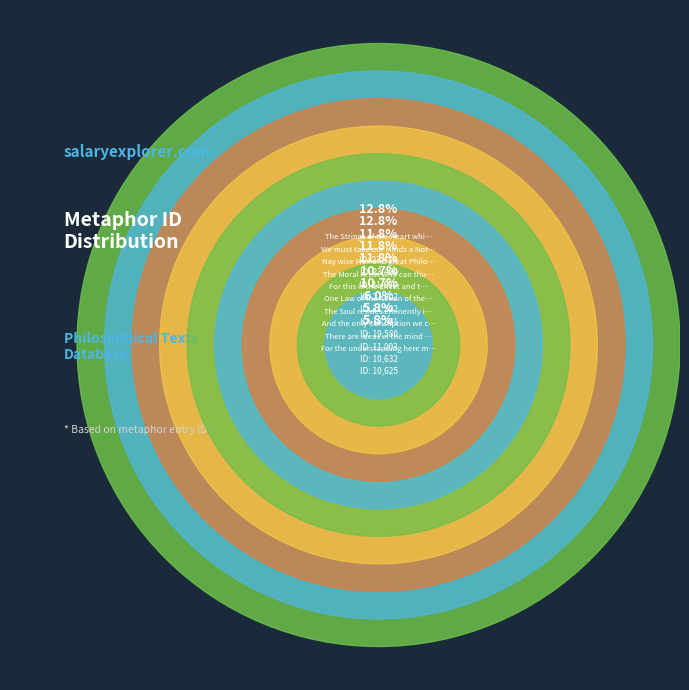

How many slices are in this pie chart?

10